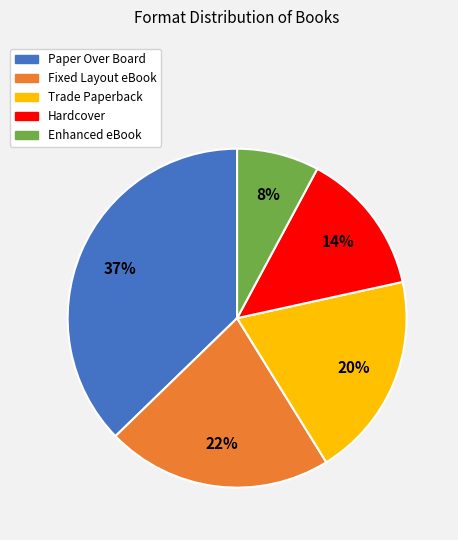

Which category has the smallest portion of the pie?

Enhanced eBook